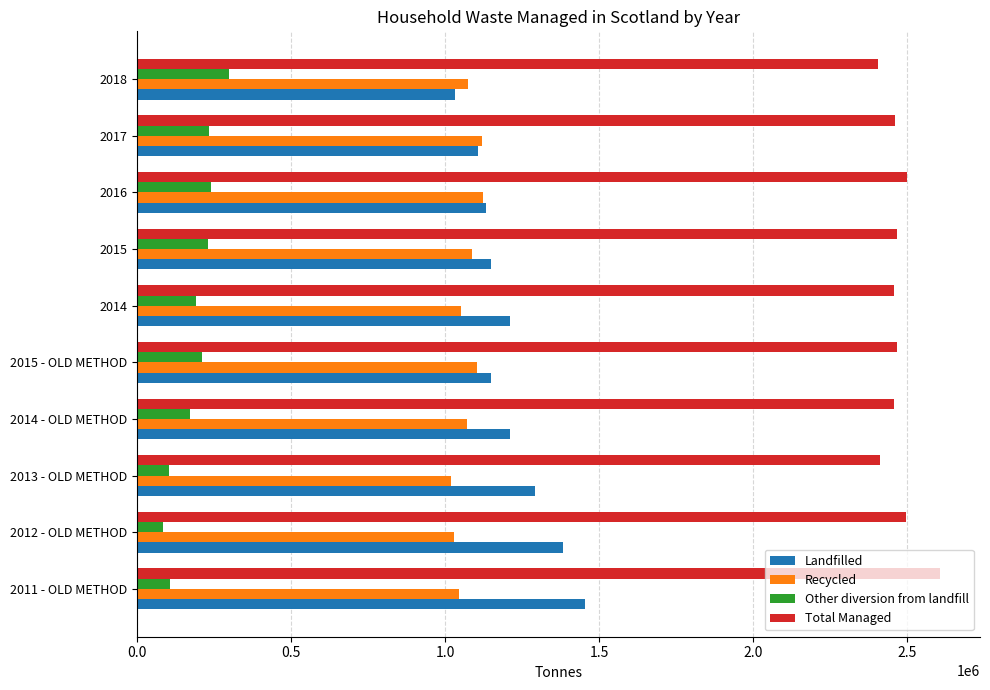

What is the spread (max minus min) of values at 2014?

2265719.7